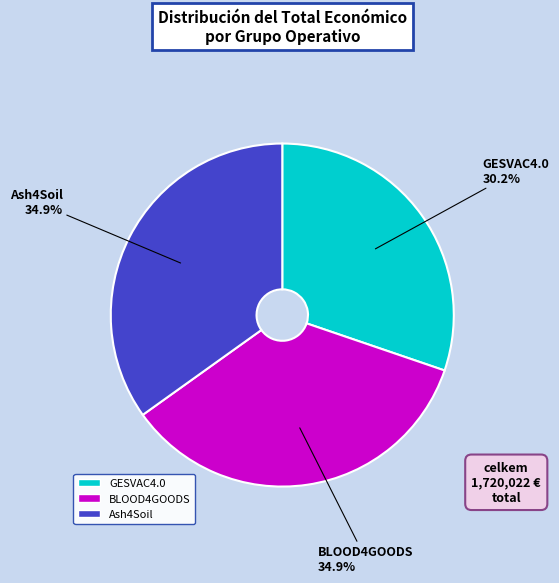

Is it true that GESVAC4.0 is 18% of the pie?

False